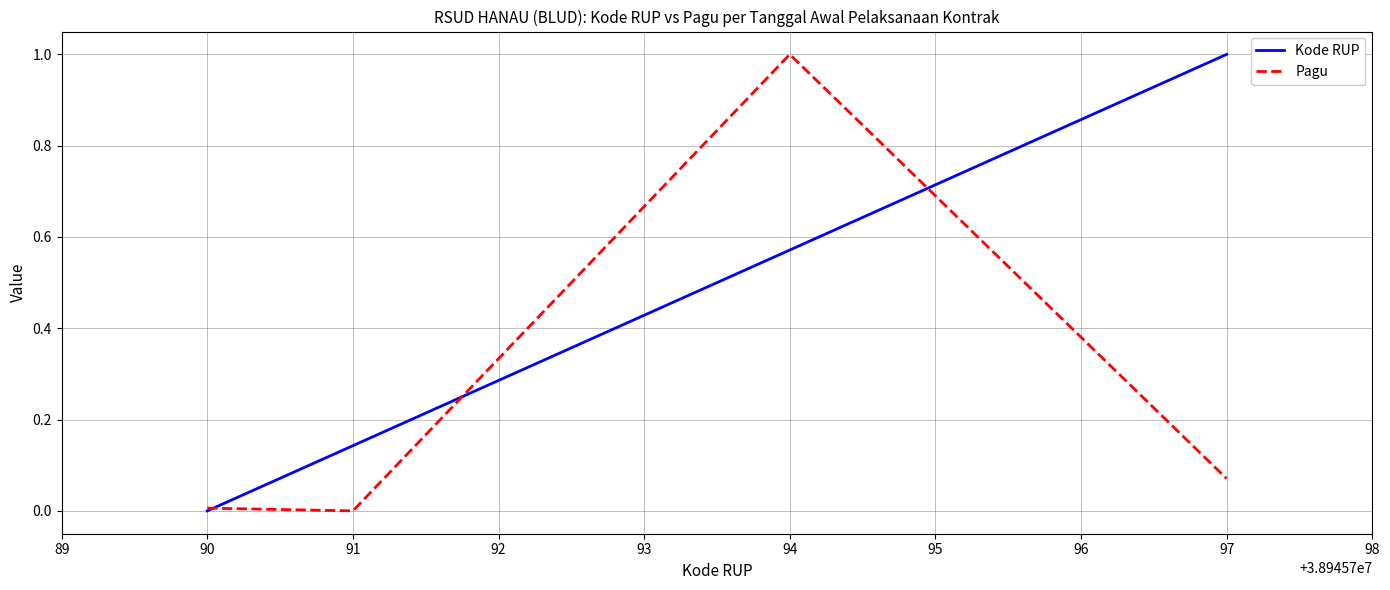

At which label does Pagu reach its peak?

94